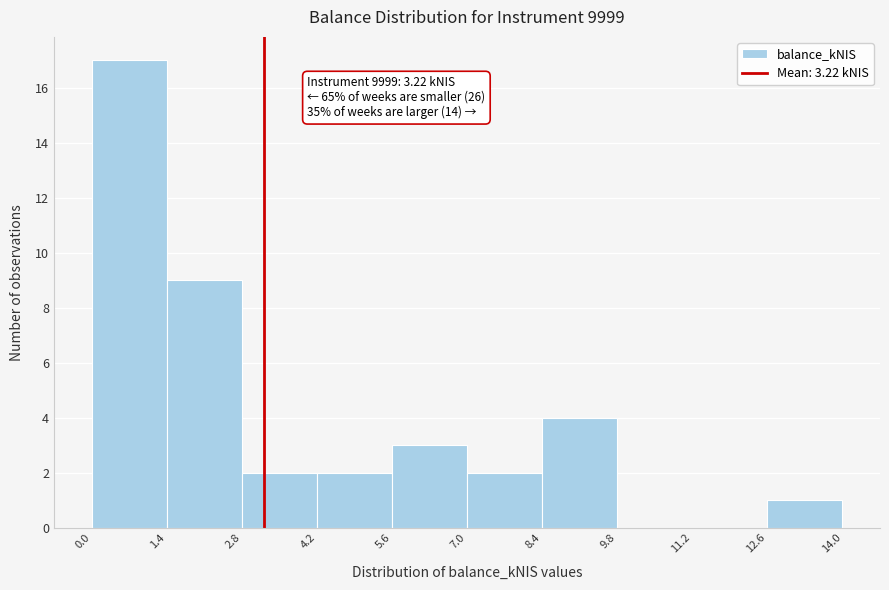

Which range on the x-axis has the tallest bar?

0.0 to 1.4